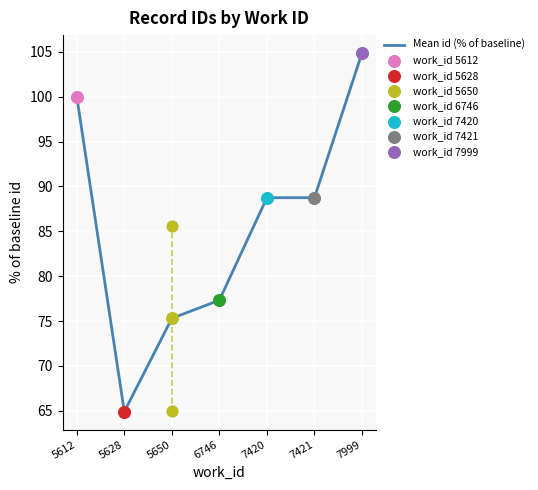

Which has a higher value, 5612 or 6746?

5612